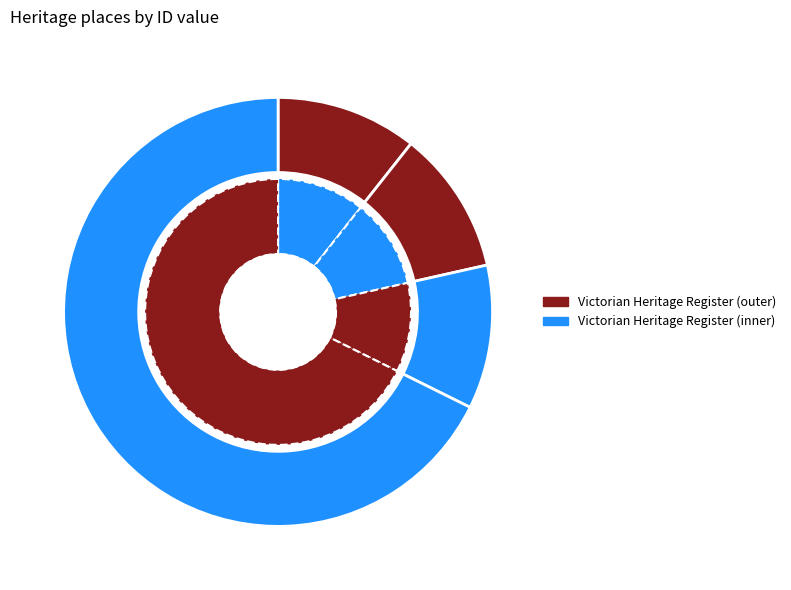

What is the change in value from RESIDENCE to EAST VIEW?

+10935